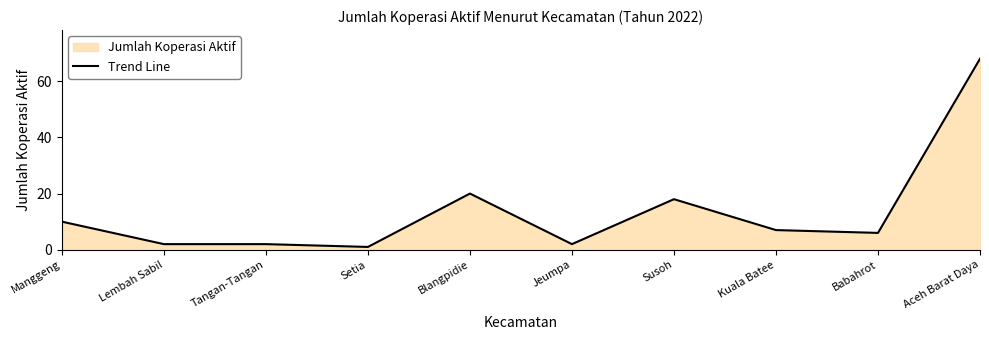

What is the average value?

14